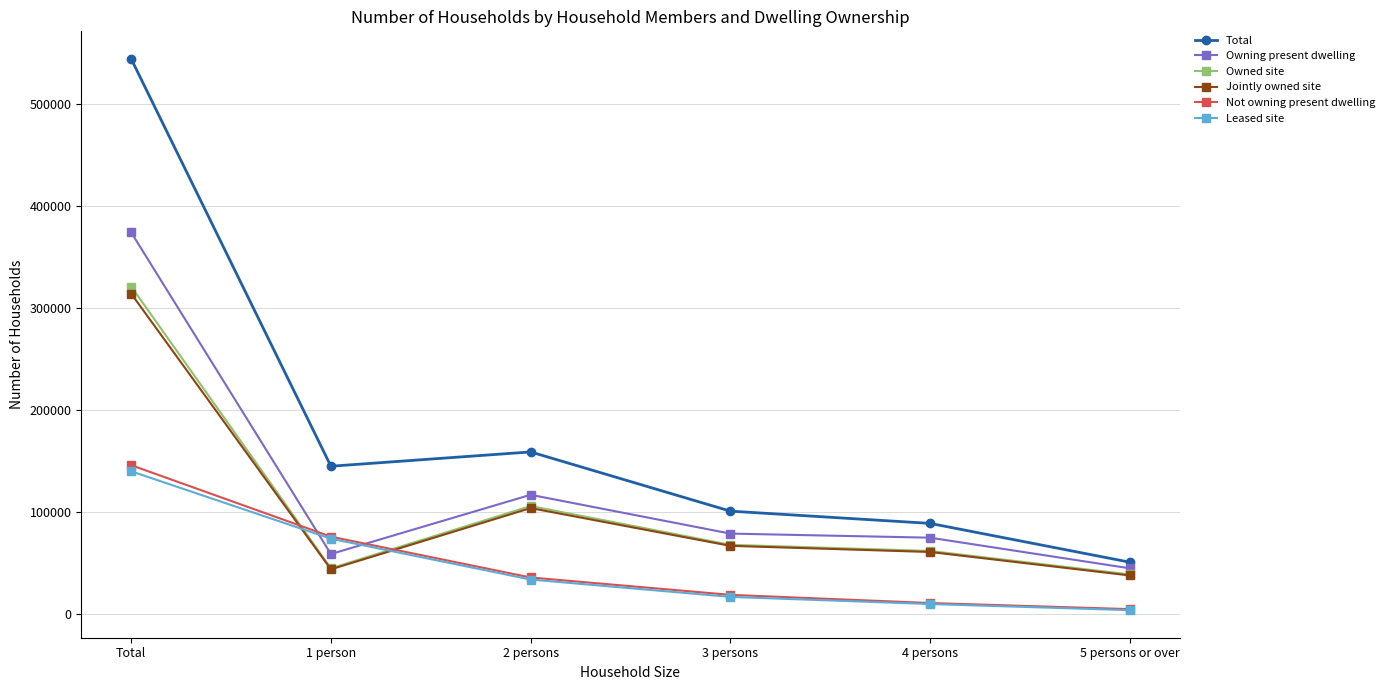

What is the lowest value of the Jointly owned site series?

38000